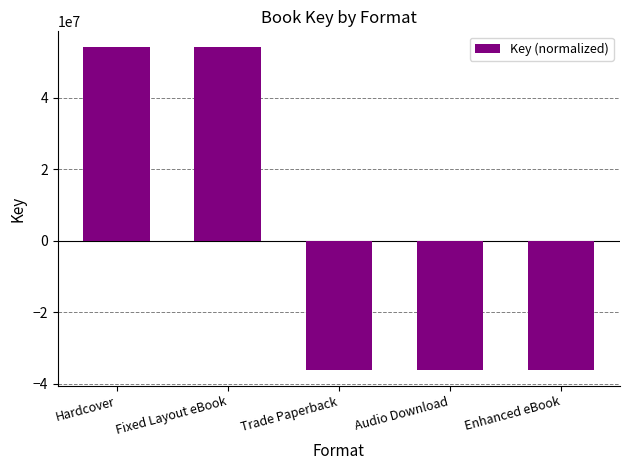

What is the greatest value displayed?

54005333.4